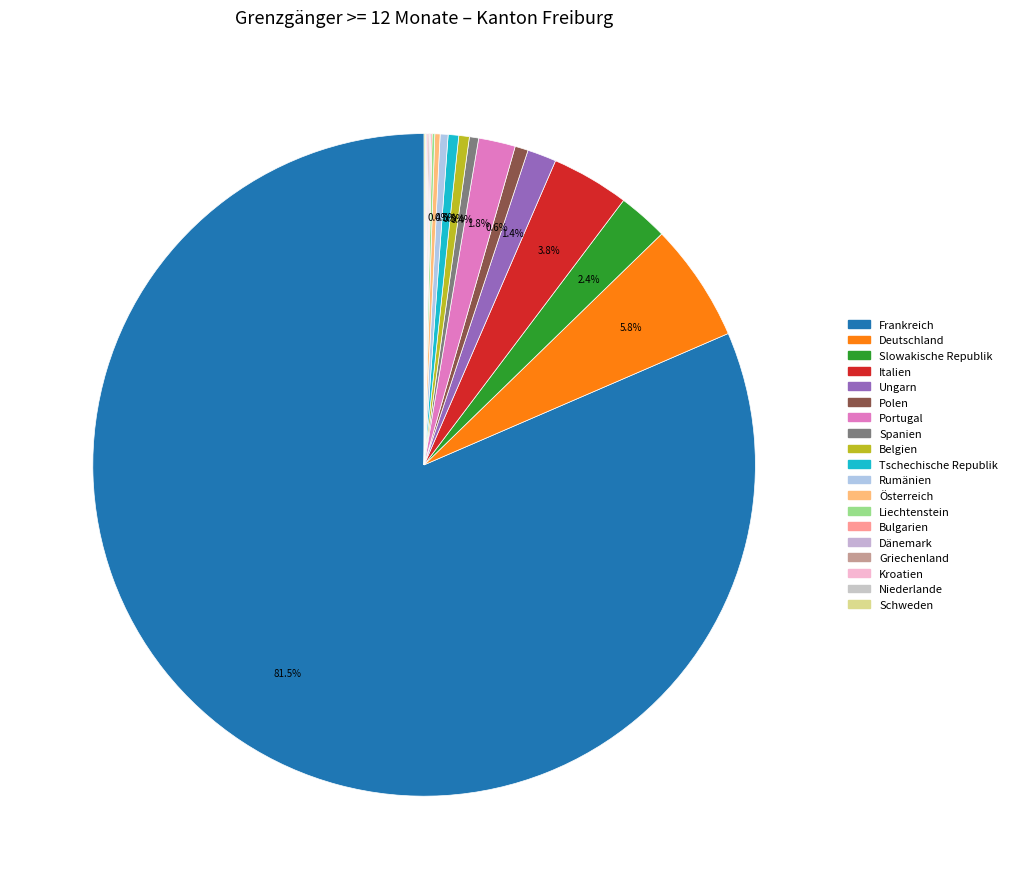

Is the sum of Rumänien and Belgien greater than half?

No